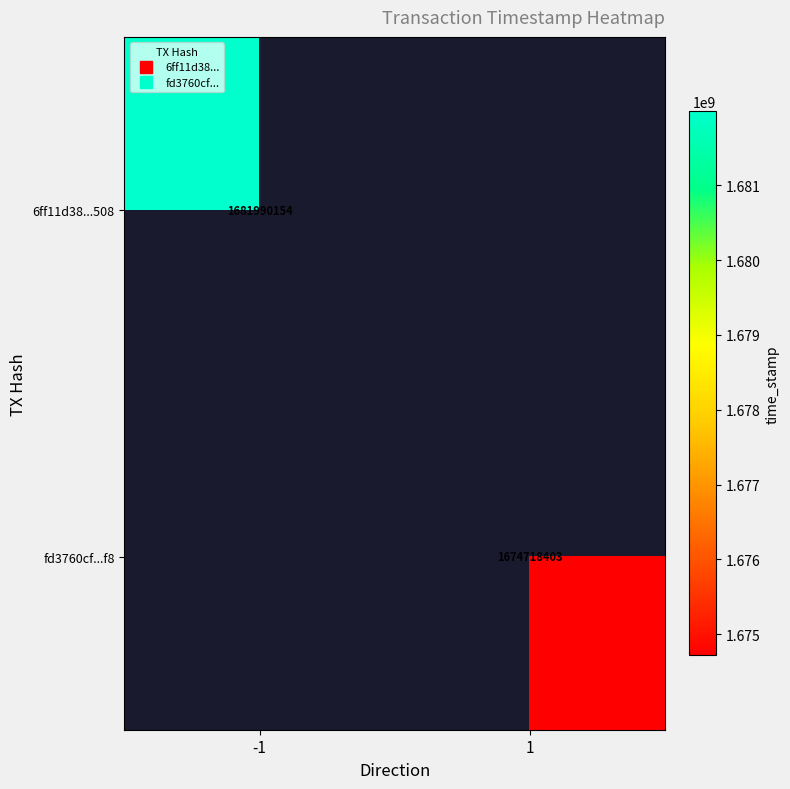

Is the value of fd3760cf...f8 at -1 greater than the value of 6ff11d38...508 at -1?

No